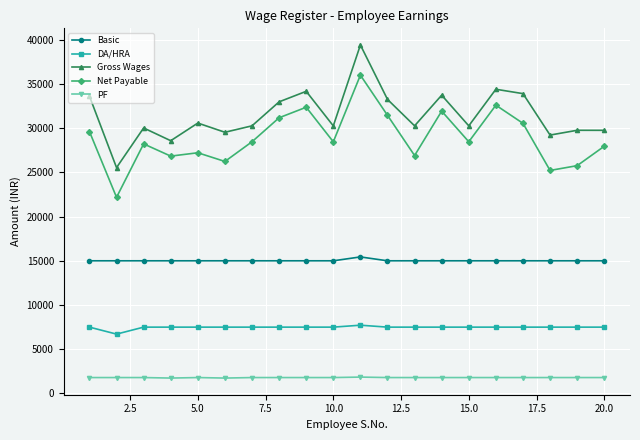

Which series has the widest spread of values?

Gross Wages